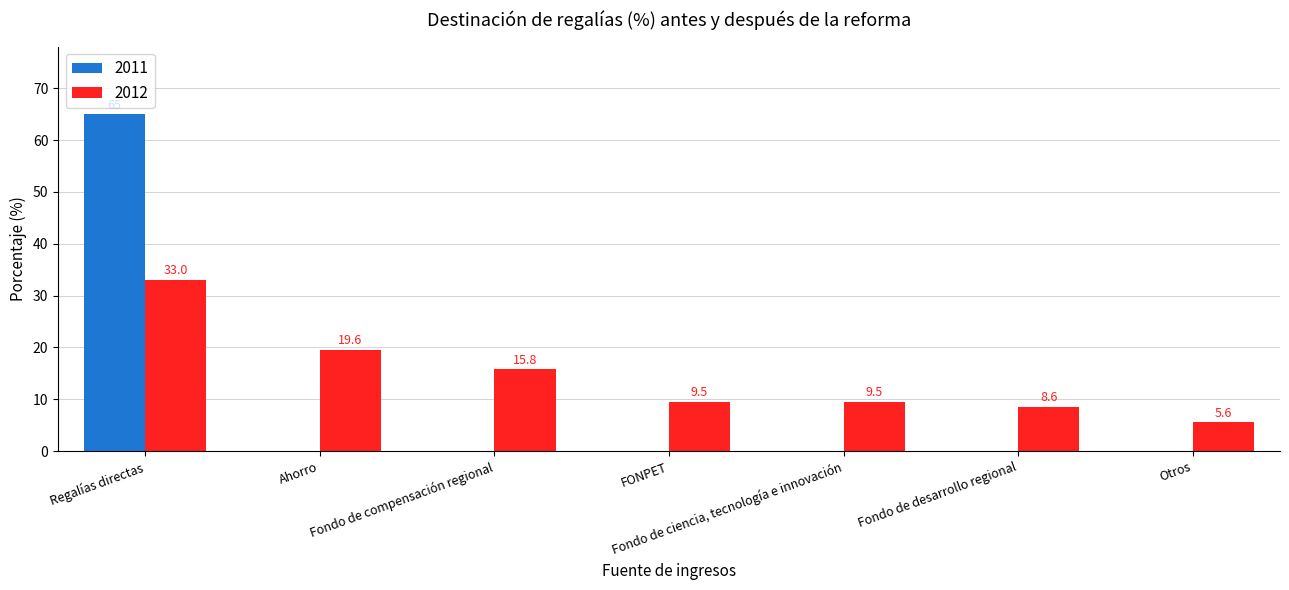

The value of 2011 at Fondo de ciencia, tecnología e innovación is 0.0. True or false?

True